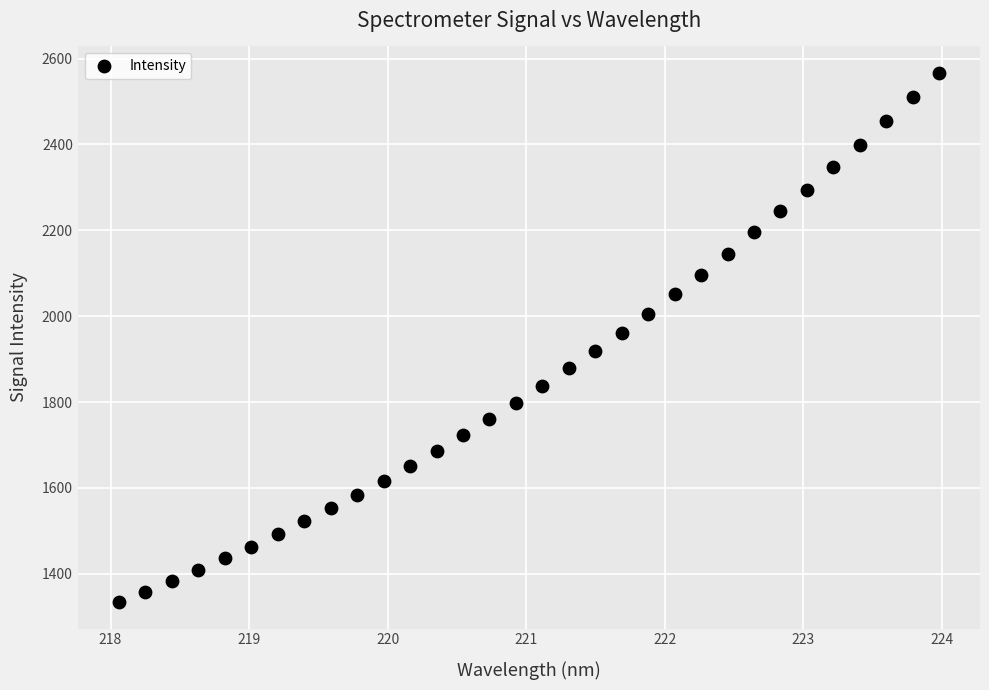

What is the range of X values (max minus min)?

5.9